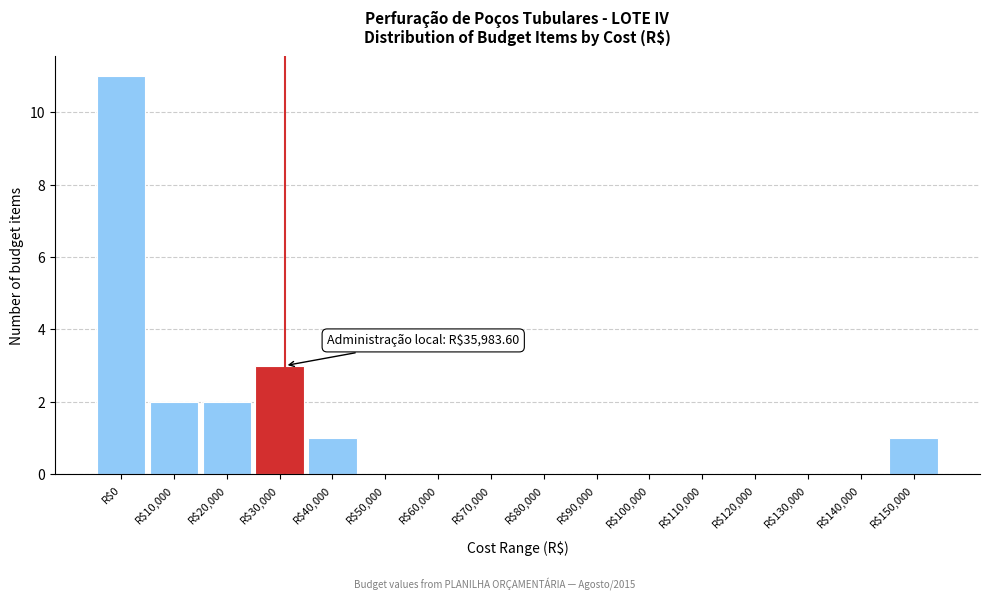

What is the greatest value displayed?

11